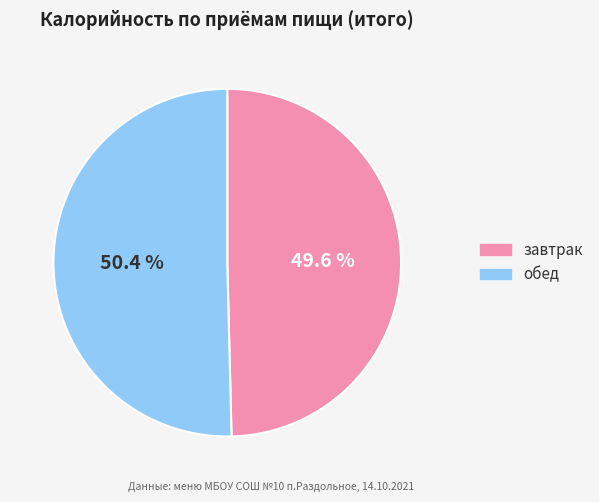

To the nearest percent, what is the combined percentage of обед and завтрак?

100%